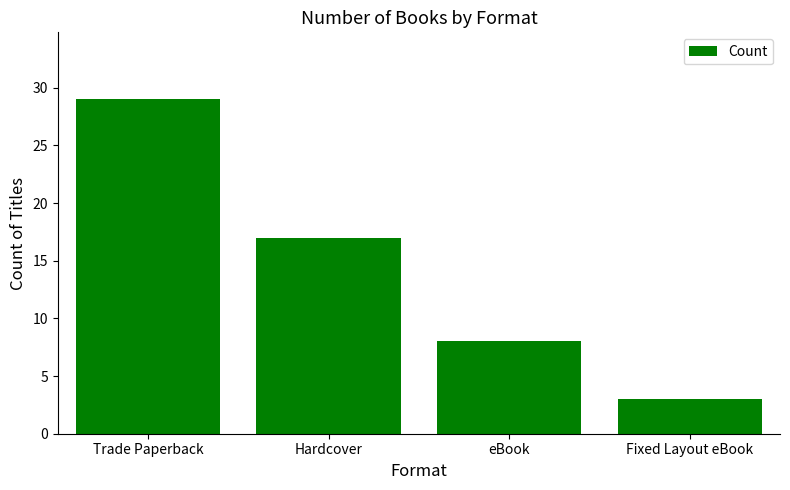

Reading left to right, transcribe all the data shown in this chart.

Trade Paperback=29	Hardcover=17	eBook=8	Fixed Layout eBook=3